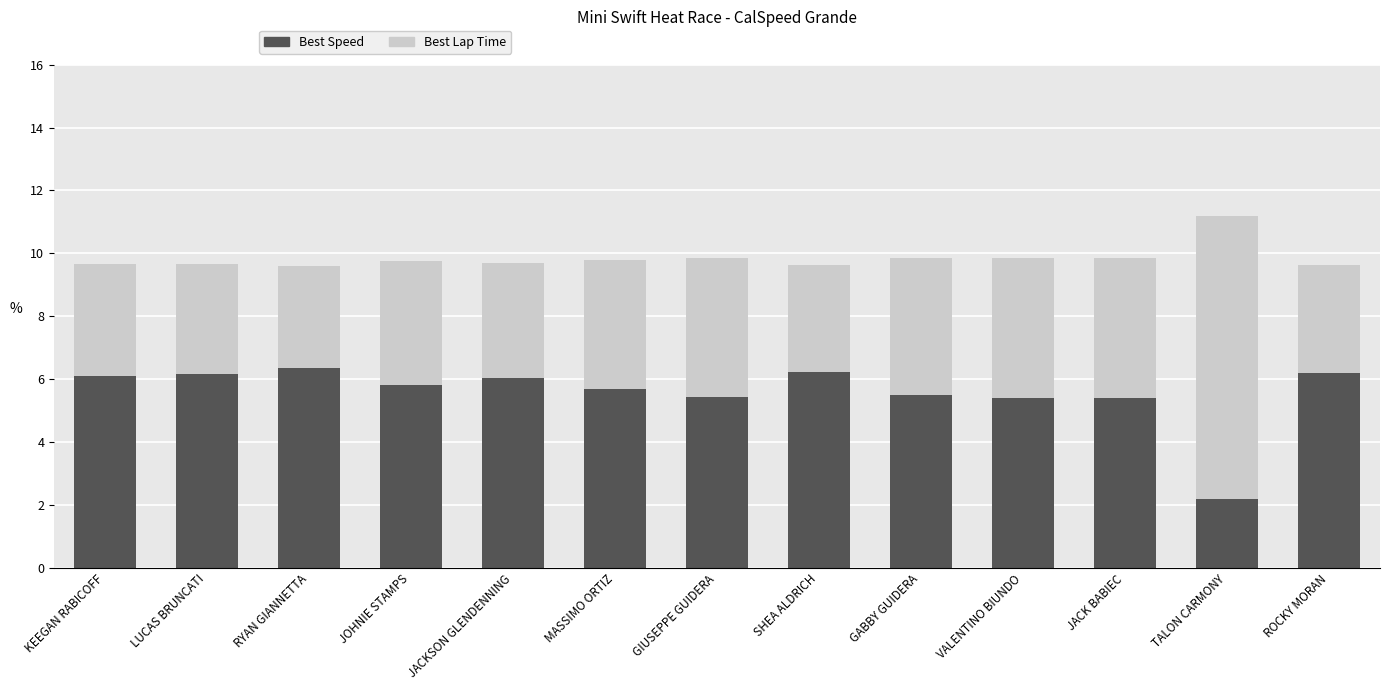

What is the total value across all series at JACK BABIEC?

9.9